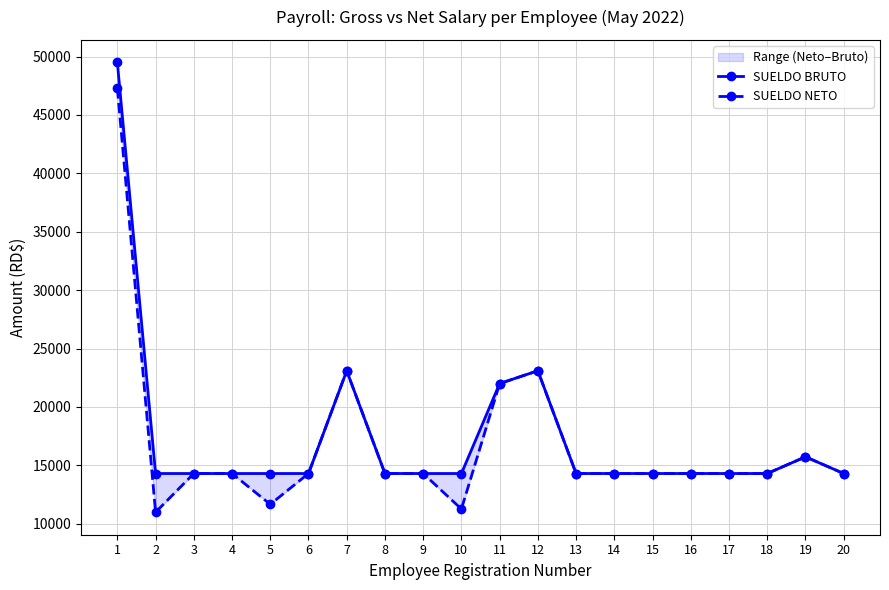

At how many categories does at least one series exceed 33323?

1